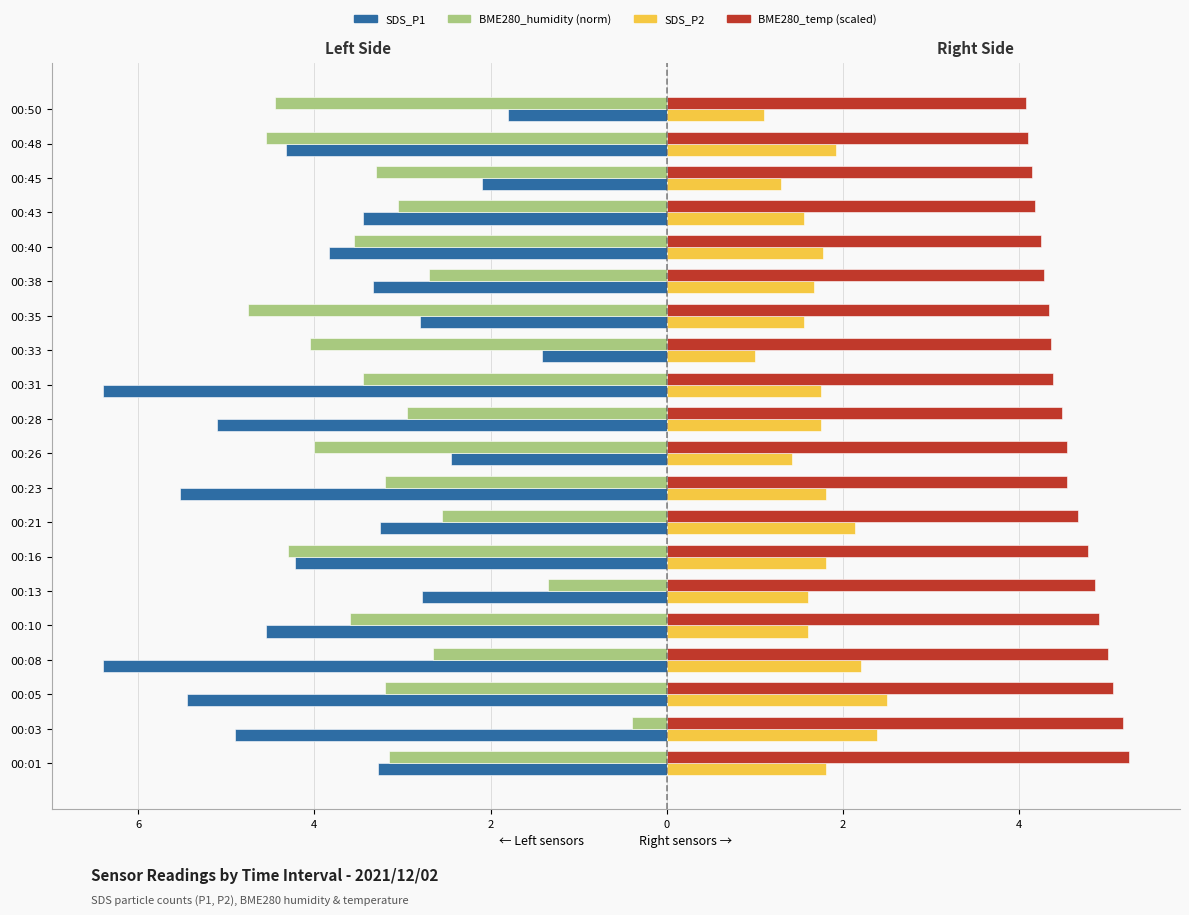

What is the value of the SDS_P2 bar at the 1st from the left?

1.8